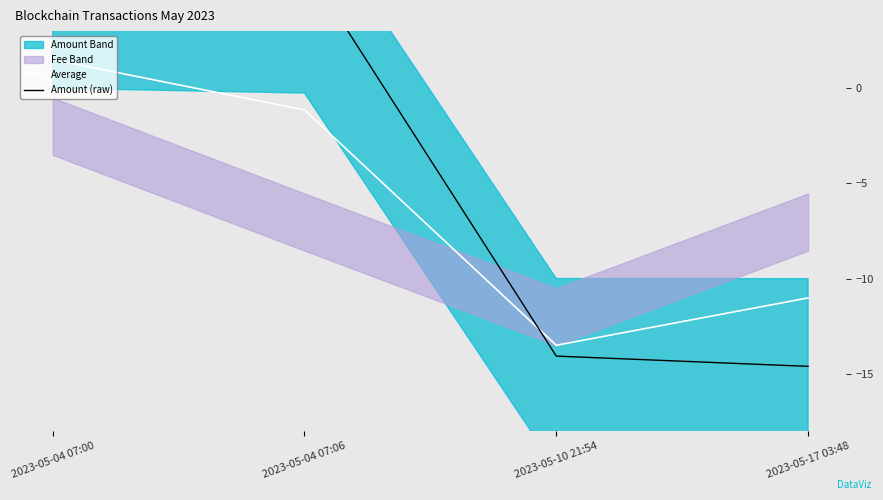

How many lines are shown in the chart?

2